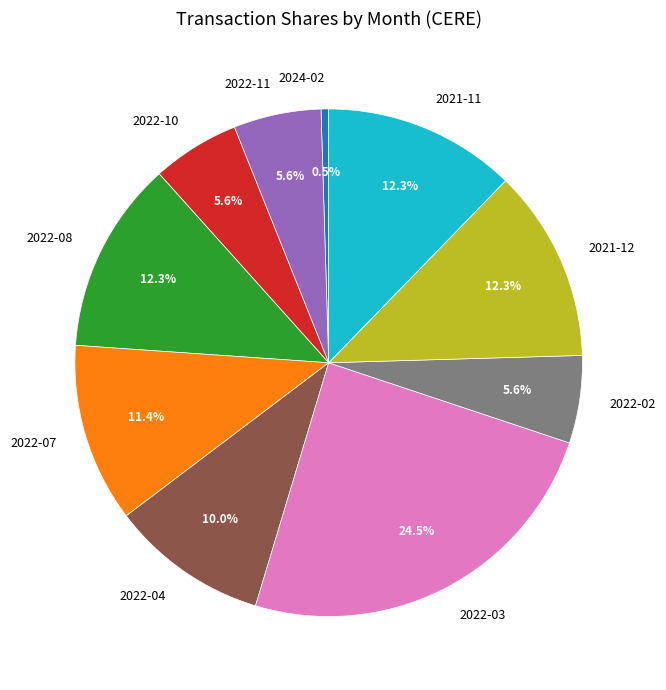

Which has a higher value, 2022-02 or 2022-07?

2022-07